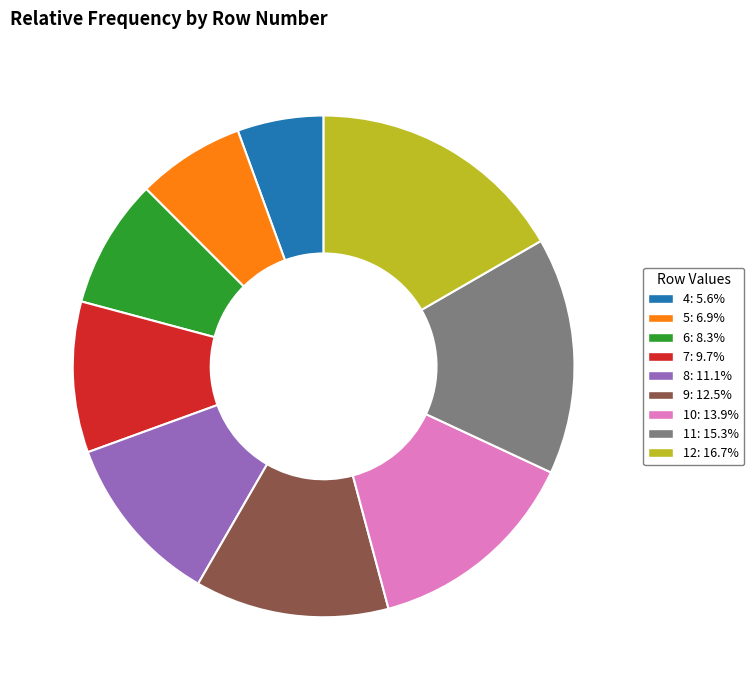

Approximately how many times larger is the value at 5: 6.9% compared to 6: 8.3%?

0.8